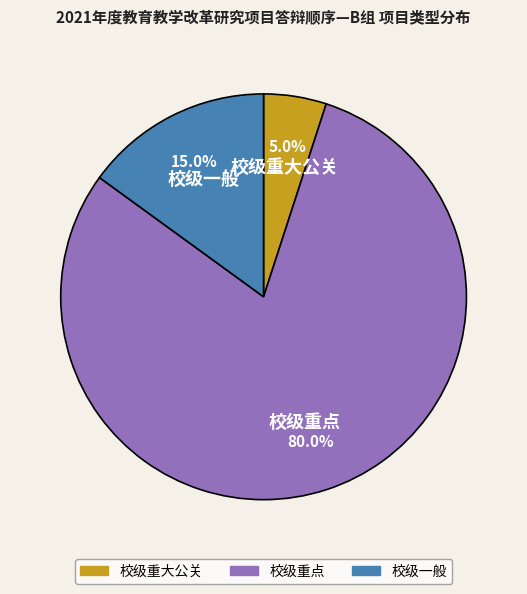

What percentage is NOT represented by 校级重大公关?

95.0%